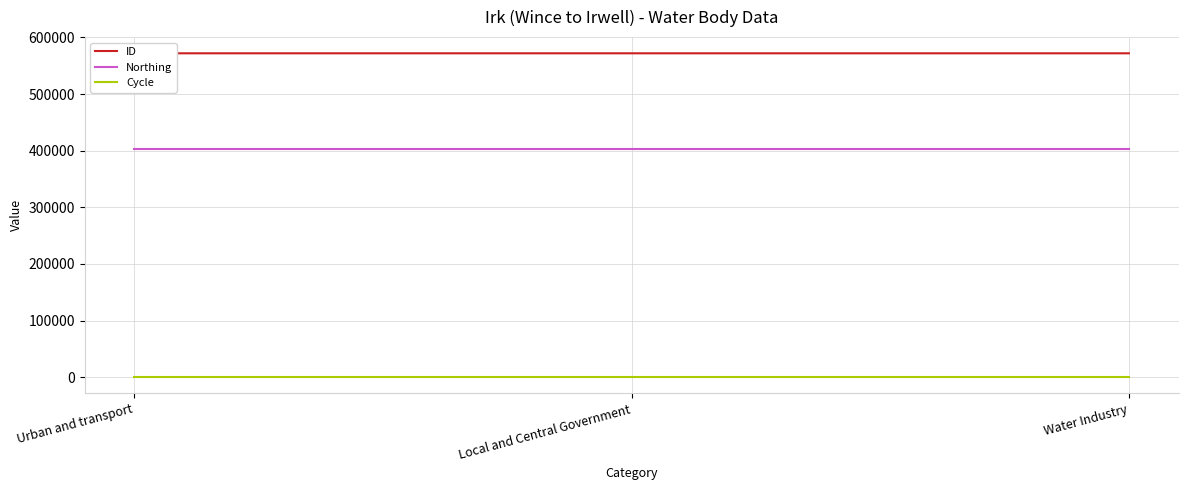

What position from the left is Local and Central Government?

2